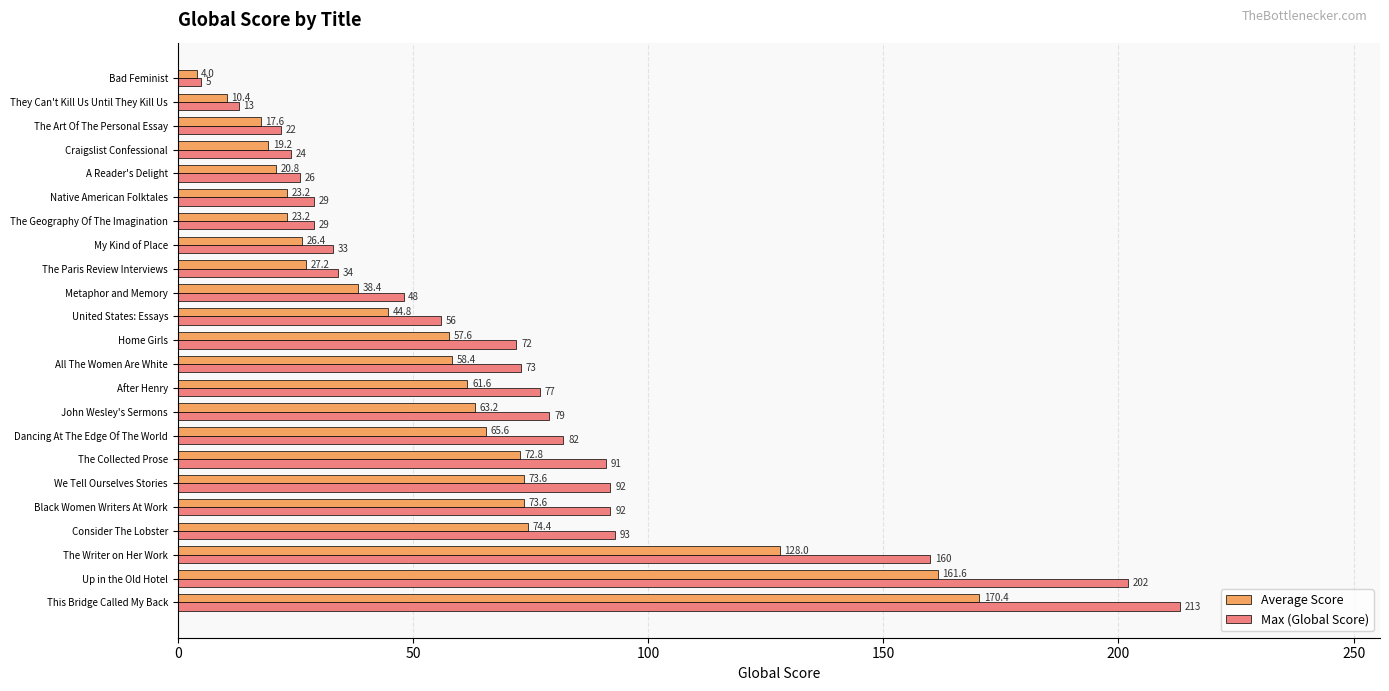

What is the average value of the Average Score series?

57.2